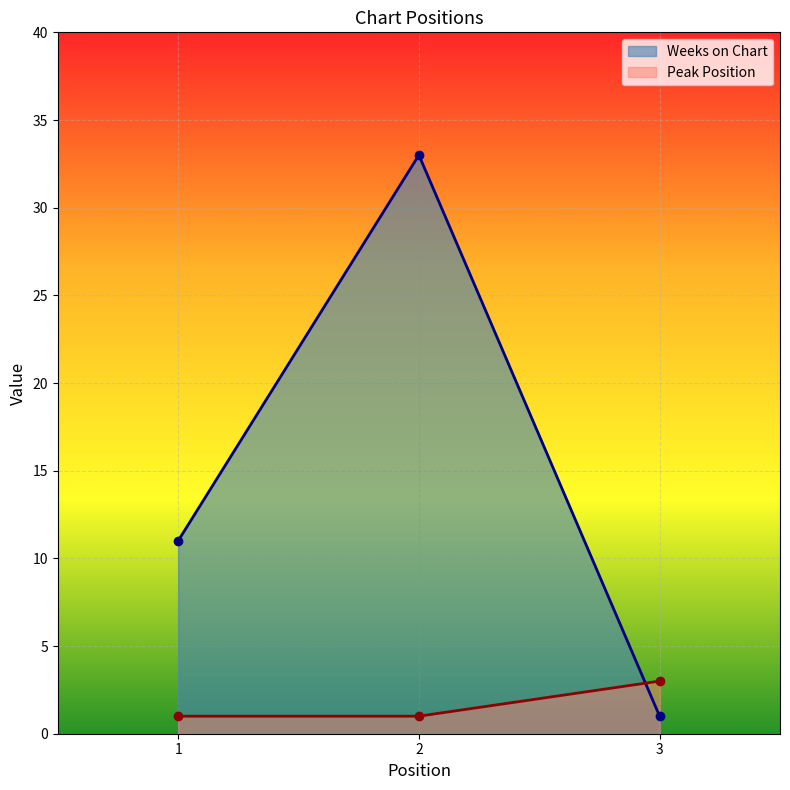

Reading left to right, list all the values displayed in this chart.

Weeks on Chart: 11	33	1
Peak Position: 1	1	3